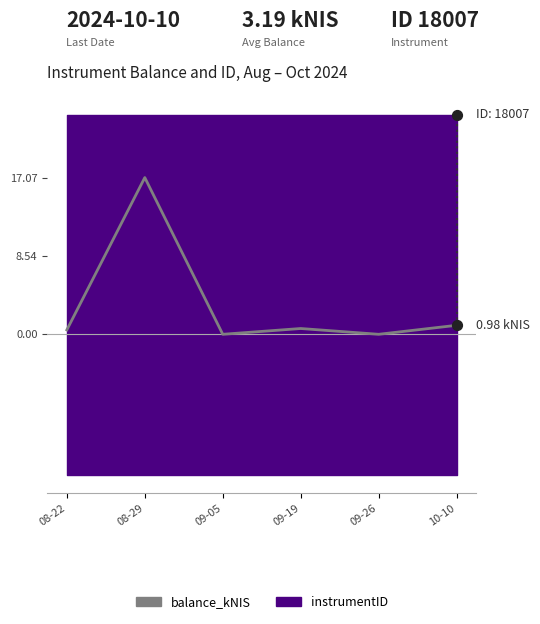

Which has a higher value, 08-29 or 08-22?

08-29